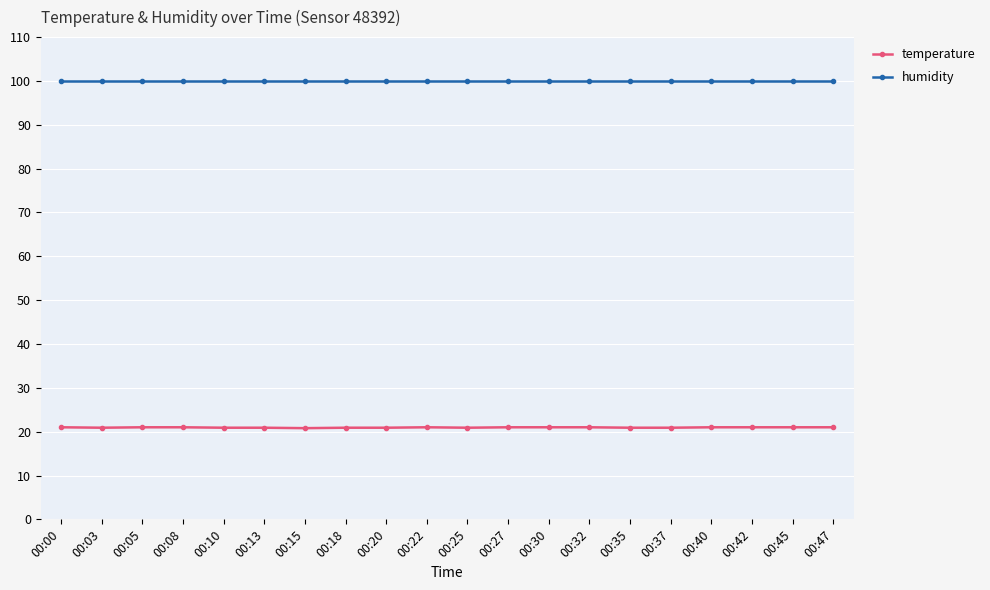

What is the value of the temperature point at the 6th from the left?

20.9